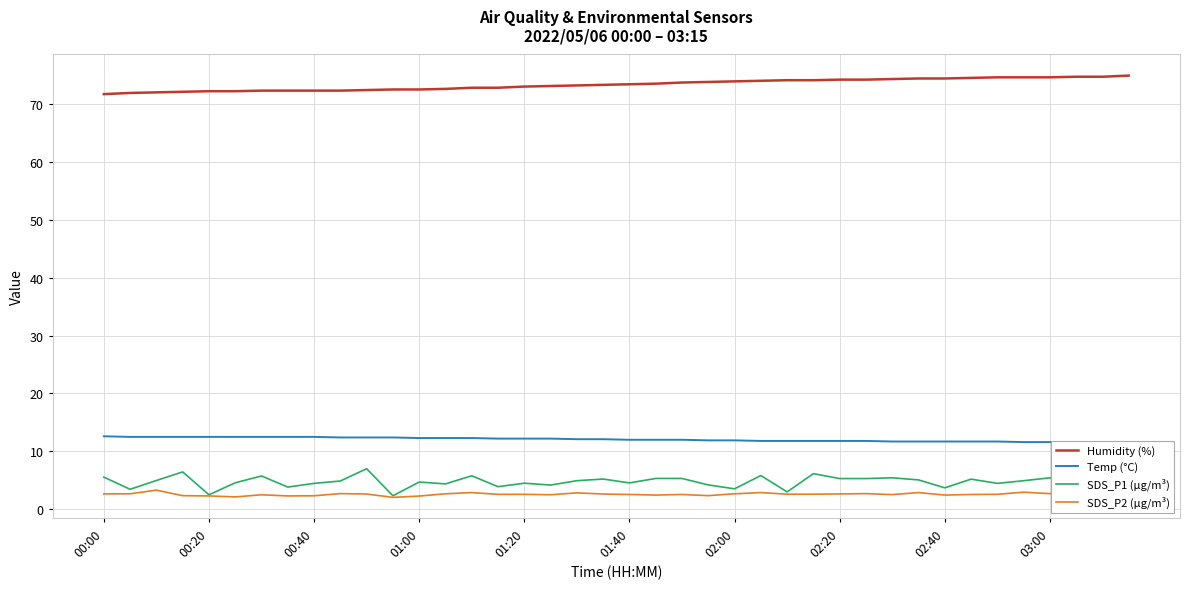

Is it true that Humidity (%) equals 129.6 at 34?

False